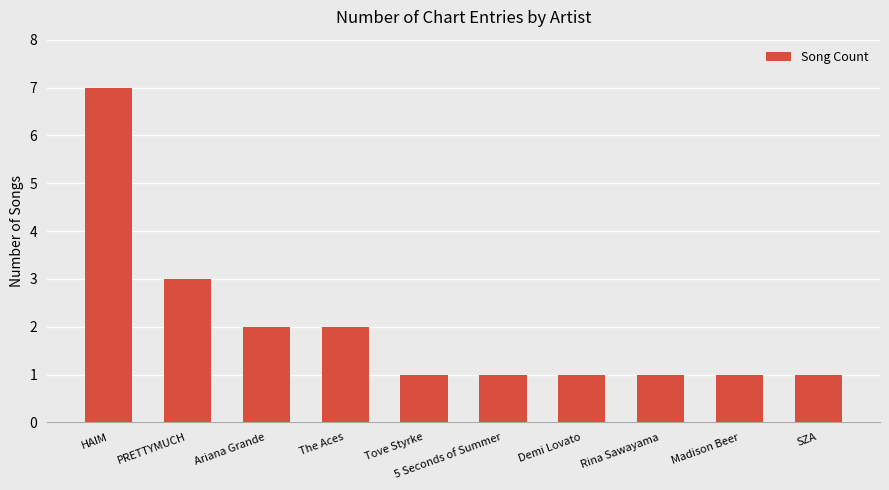

Between The Aces and Madison Beer, which is larger?

The Aces